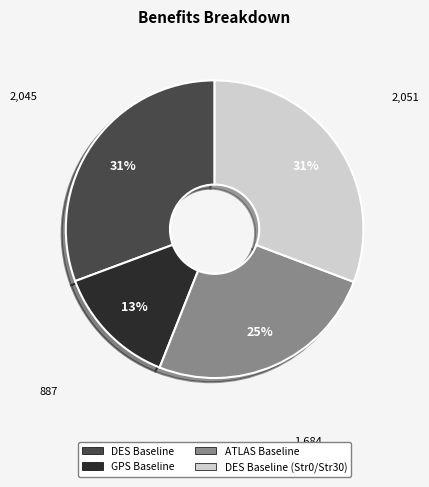

What is the smallest slice in the pie chart?

GPS Baseline